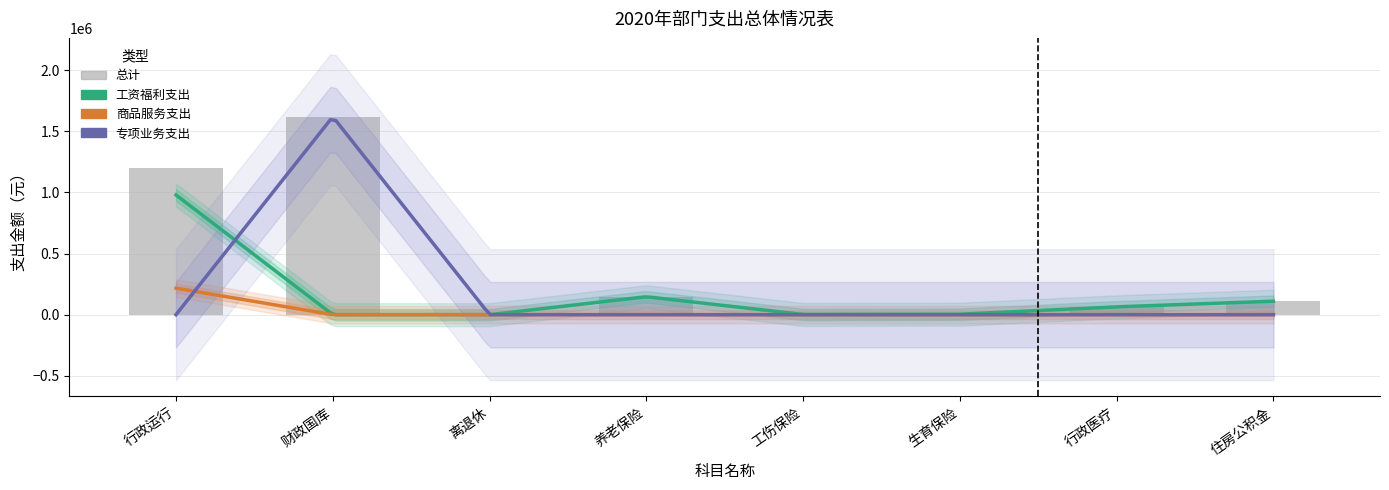

Are the bars grouped side by side (vs. stacked)?

Yes